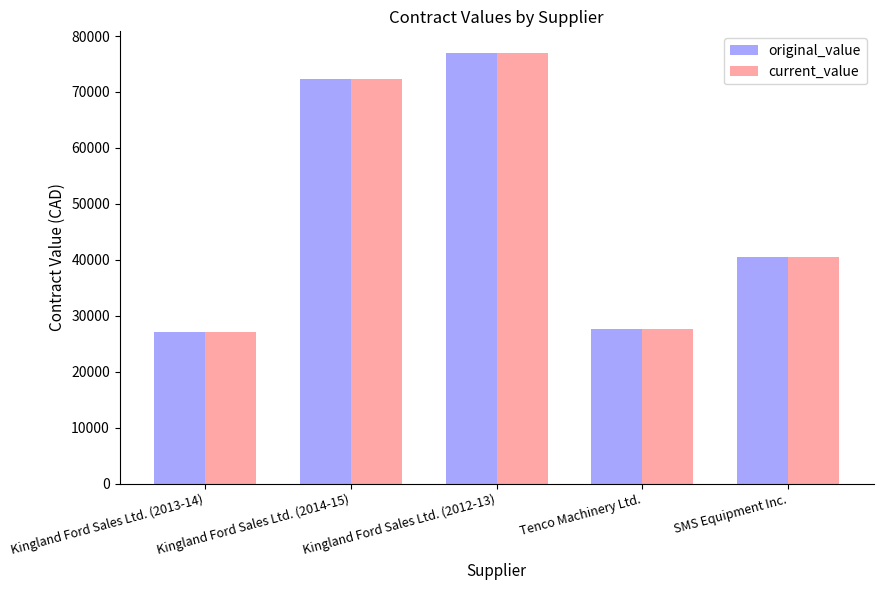

Does the chart contain any negative values?

No